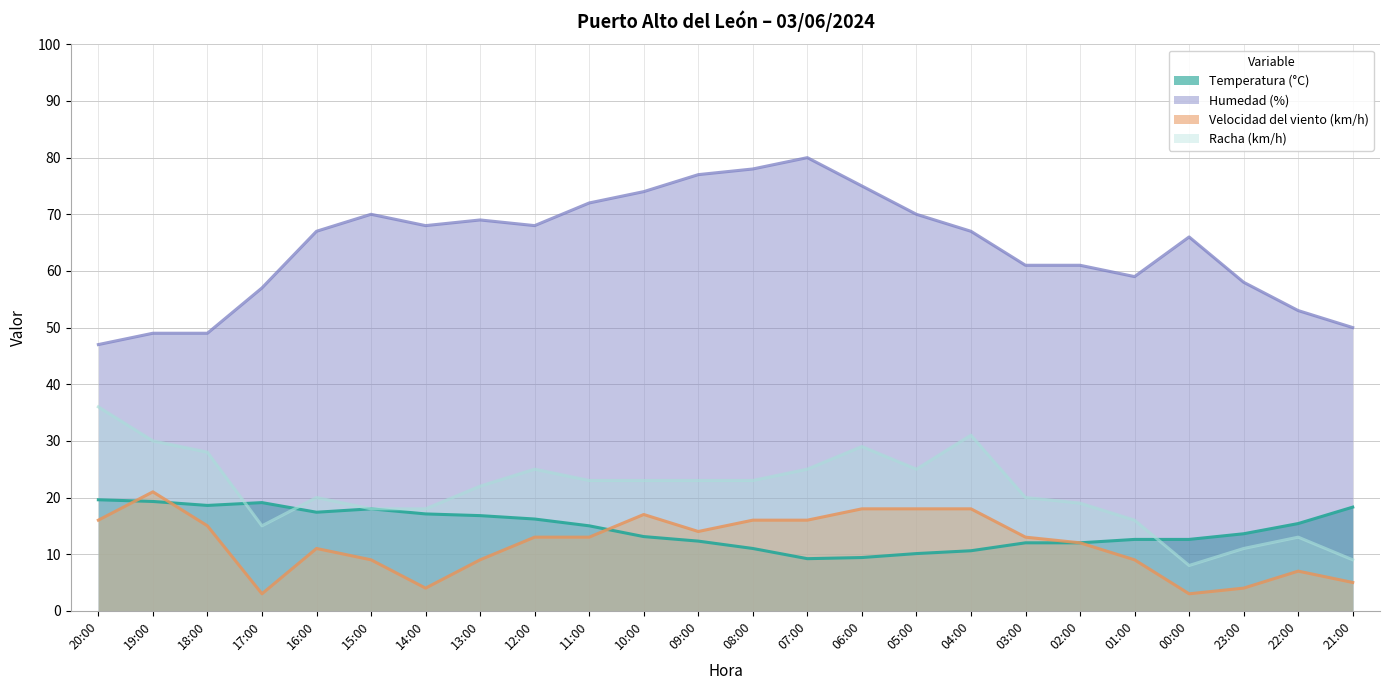

At which category does Velocidad del viento (km/h) reach its first local peak?

19:00